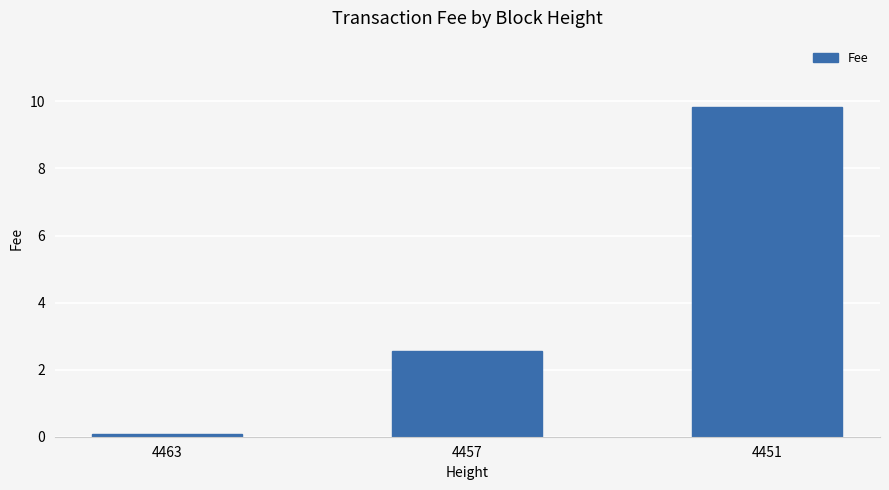

What is the maximum value shown in the chart?

9.8